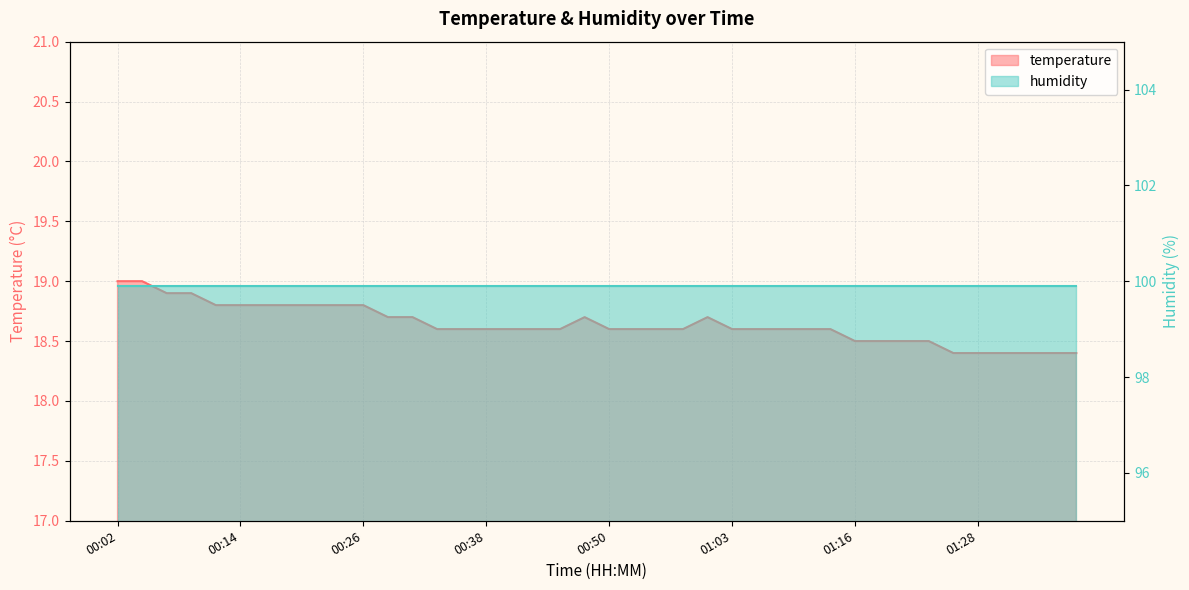

What is the label of the 19th point from the right?

00:53